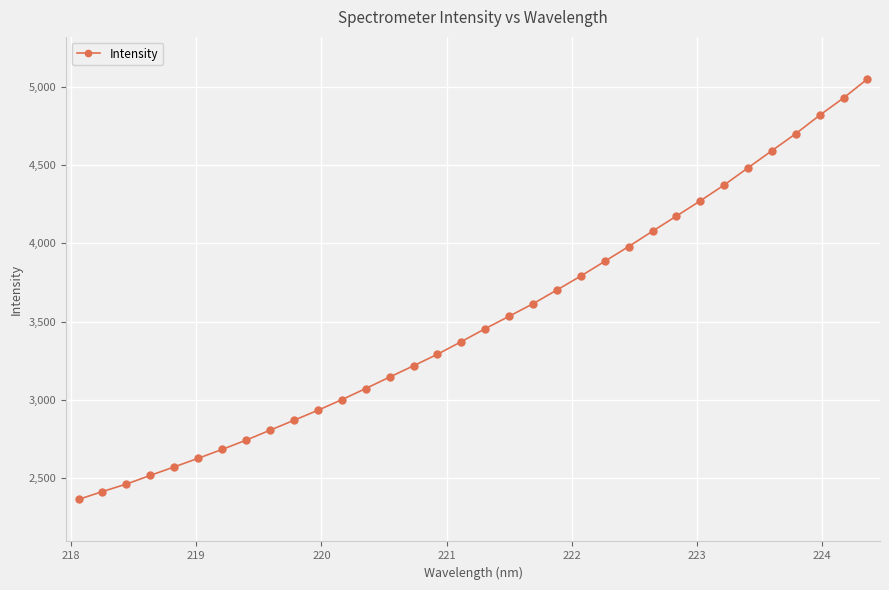

What is the average value?

3515.5